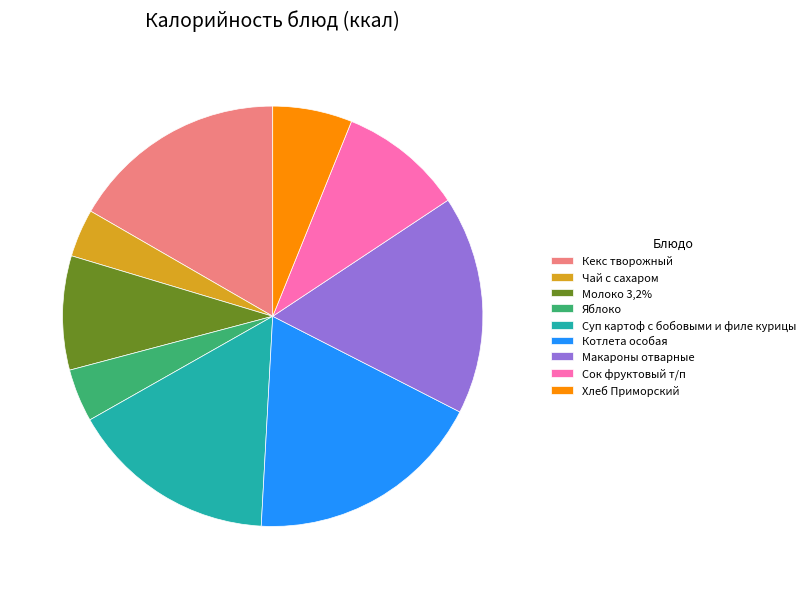

Do Молоко 3,2% and Сок фруктовый т/п together represent more than half of the pie?

No